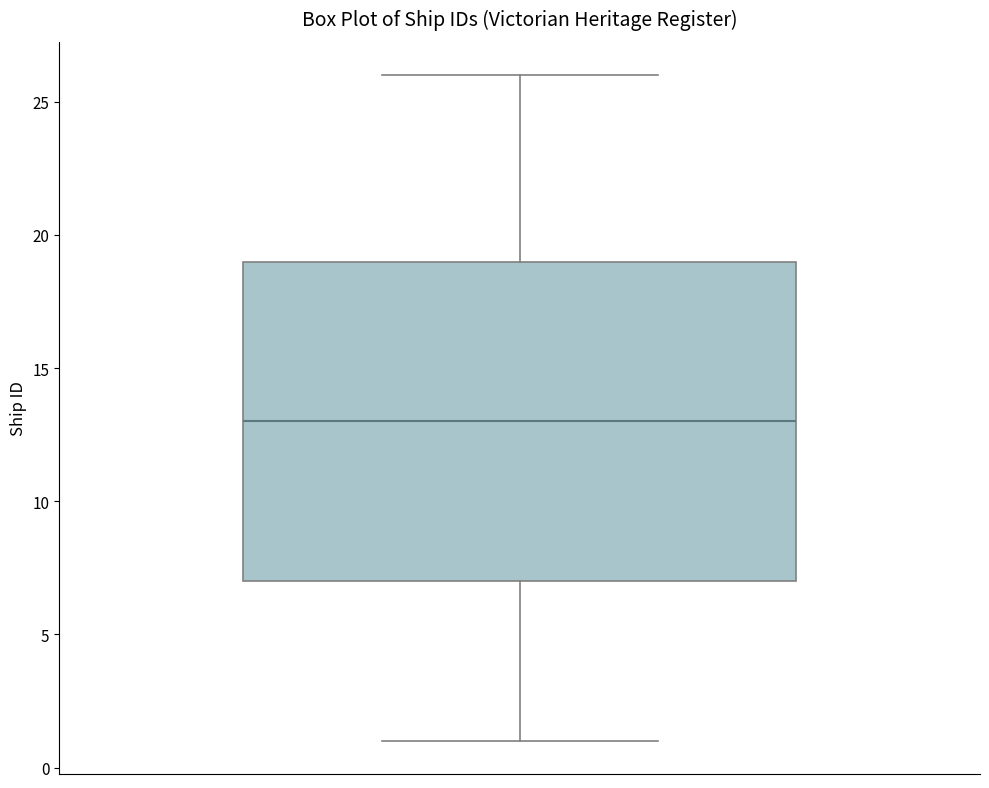

Where does the lower whisker of the box end on the y-axis? The values are not printed on the chart, so give them approximately, as read against the axis.

1